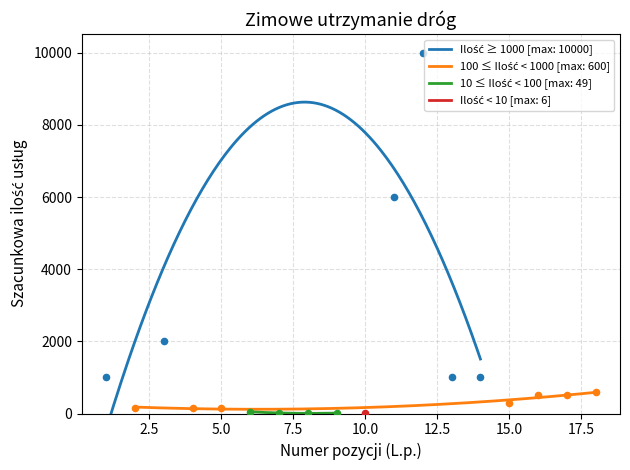

At how many categories does at least one series exceed 2588?

2